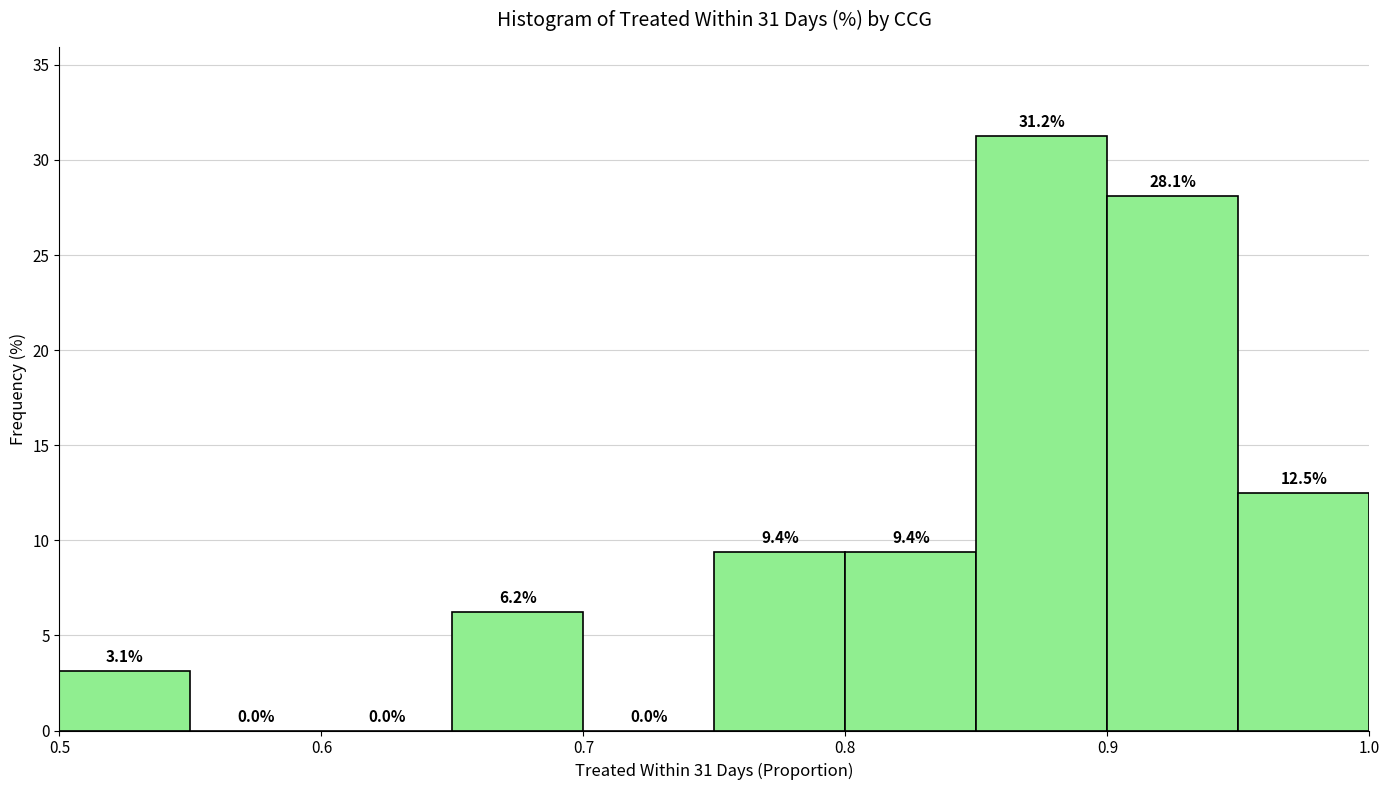

Reading left to right, transcribe this chart: for each bar, give the range it covers on the x-axis and its height.

0.50 to 0.55: 3.1
0.55 to 0.60: 0.0
0.60 to 0.65: 0.0
0.65 to 0.70: 6.2
0.70 to 0.75: 0.0
0.75 to 0.80: 9.4
0.80 to 0.85: 9.4
0.85 to 0.90: 31.2
0.90 to 0.95: 28.1
0.95 to 1.00: 12.5